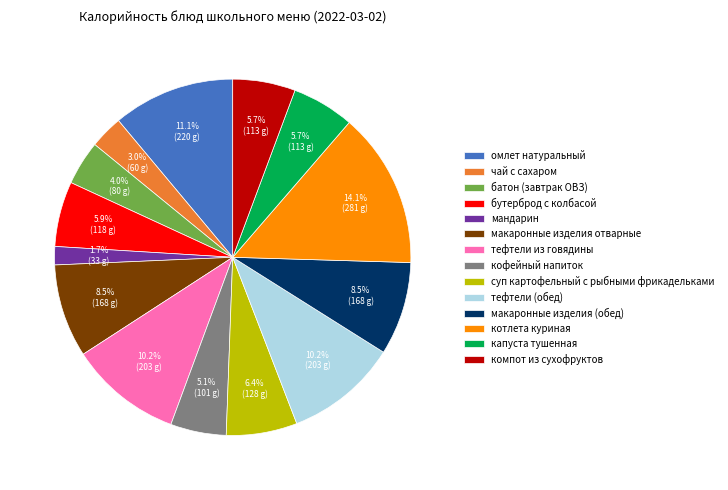

Combined, do омлет натуральный and чай с сахаром account for over 50%?

No